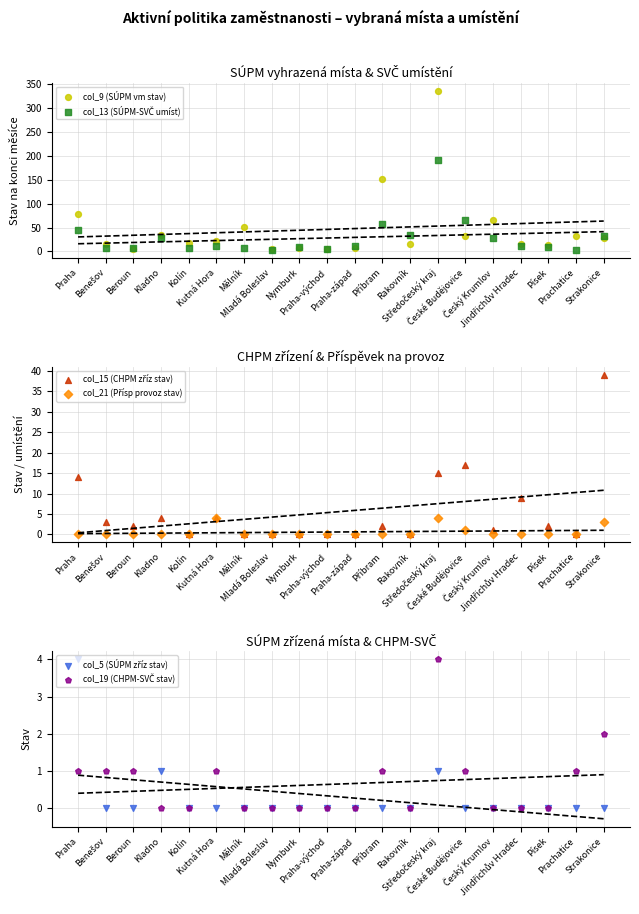

Which series has the largest total across all categories?

col_9 (SÚPM vm stav)